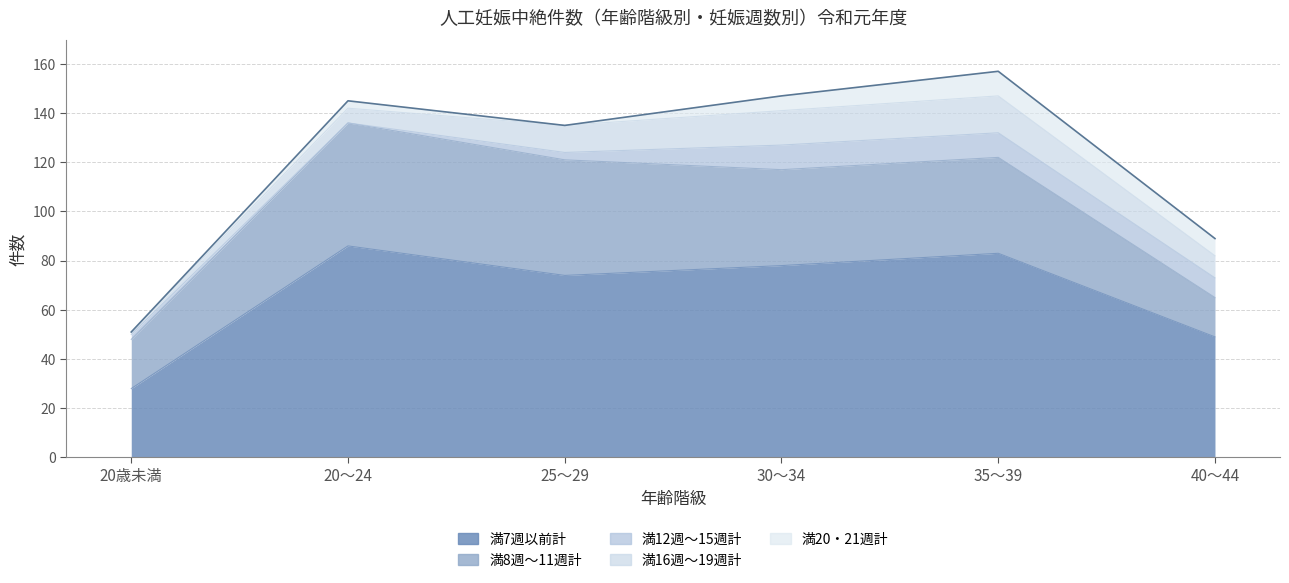

How many values in the 満8週～11週計 series exceed 39?

2